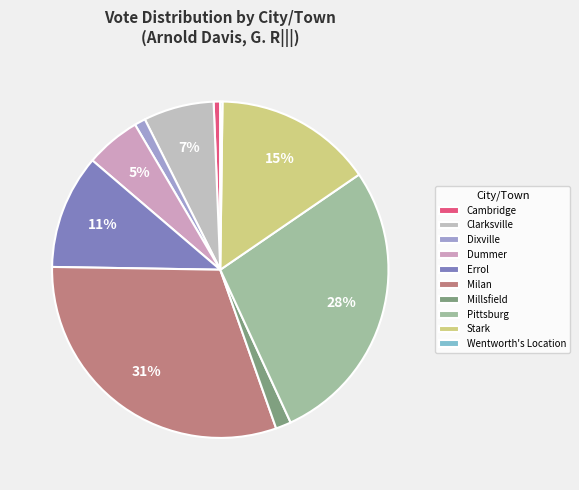

To the nearest percent, what percentage of the pie is Stark?

15%